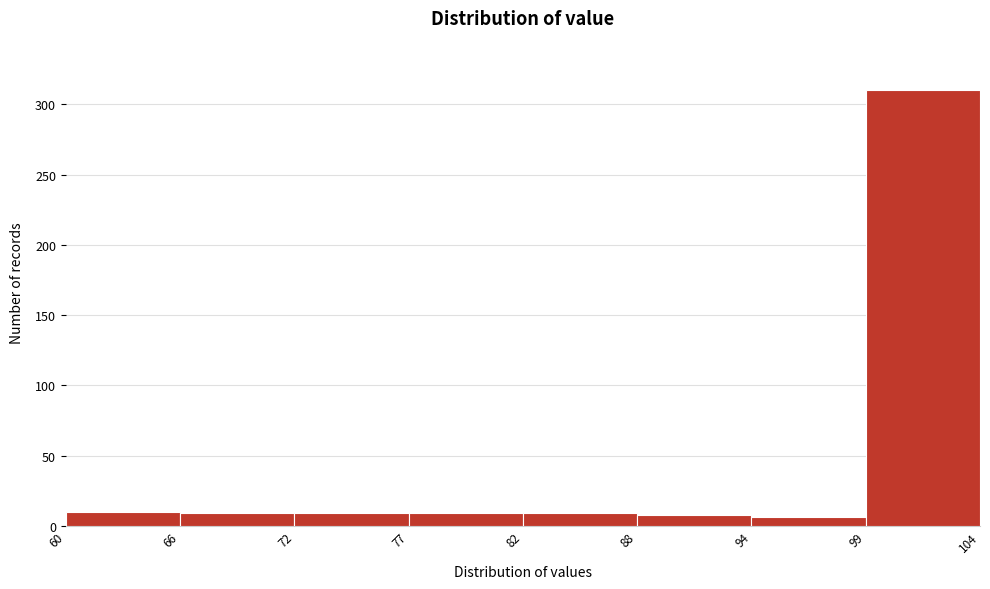

What is the value of the 2nd bar from the left?

9